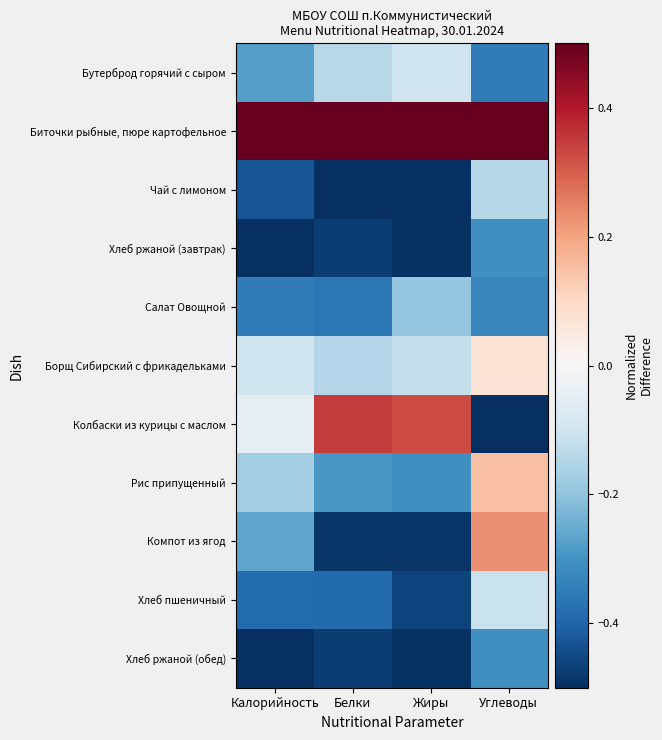

What is the spread (max minus min) of values at Калорийность?

1.0